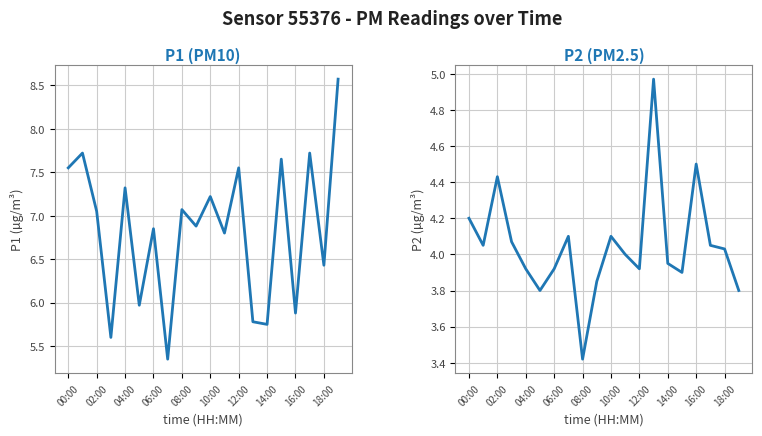

What is the smallest value displayed?

3.4